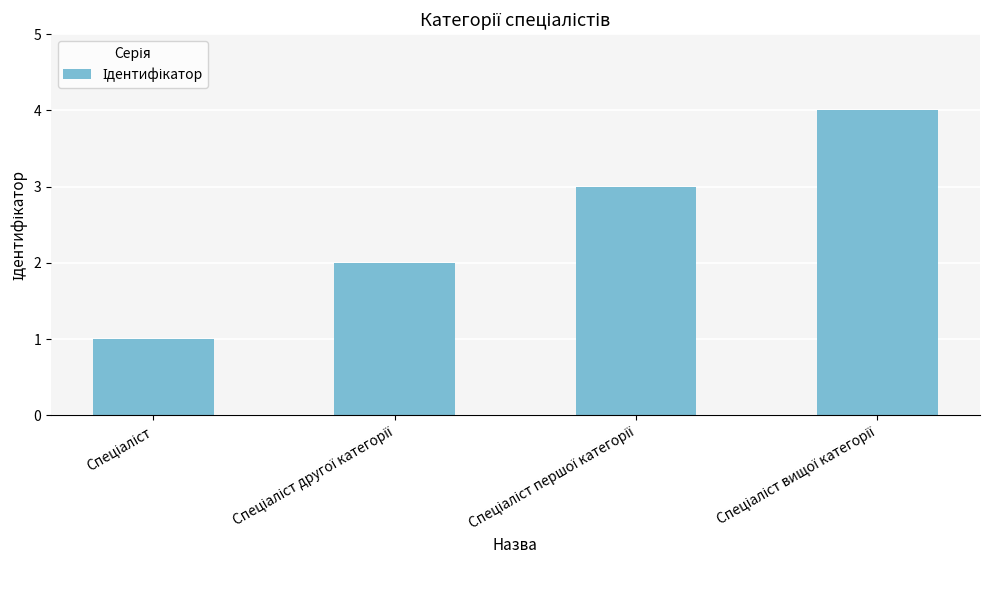

What is the difference between the second highest and second lowest values?

1